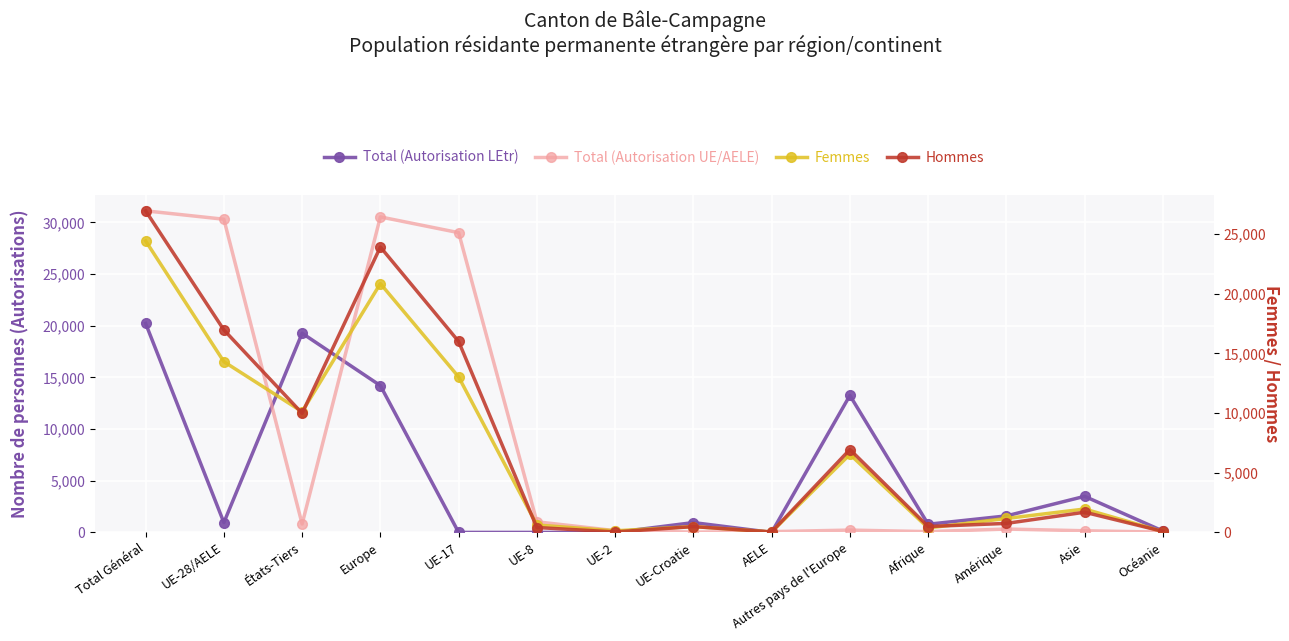

At which category does Total (Autorisation LEtr) reach its first local peak?

États-Tiers